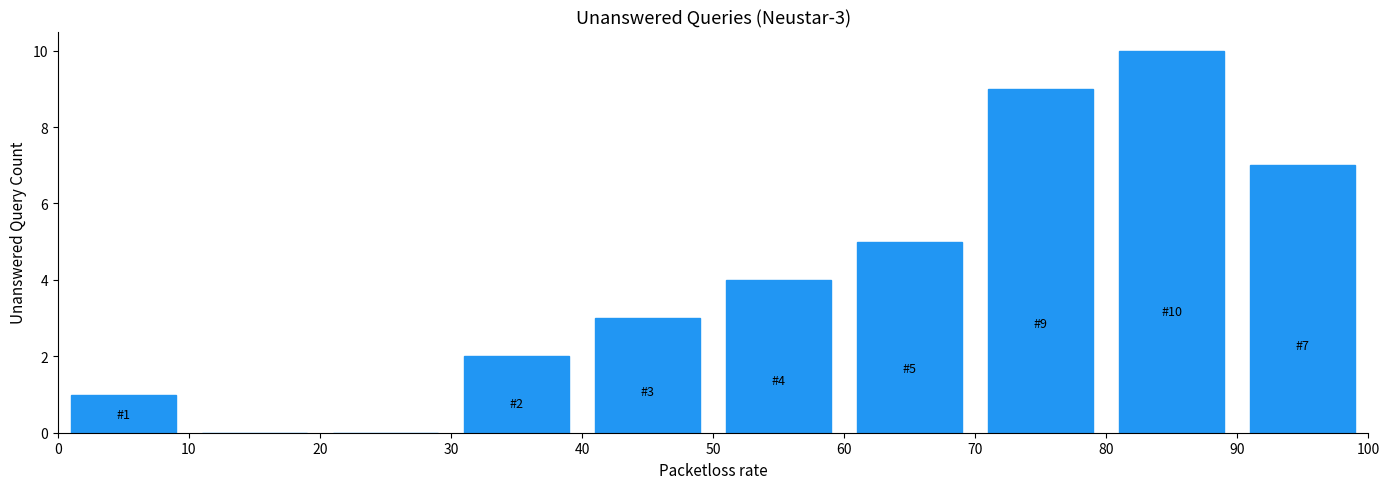

Which range on the x-axis has the tallest bar?

80 to 90